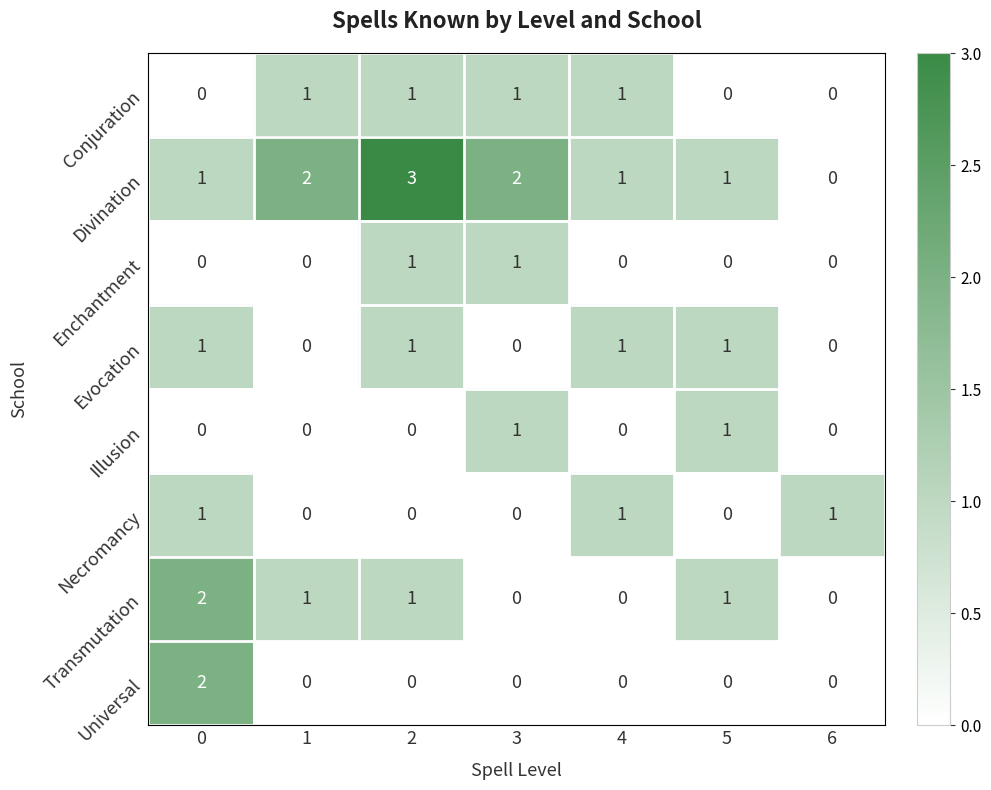

True or false: Illusion has a value of 1 at 3.

True